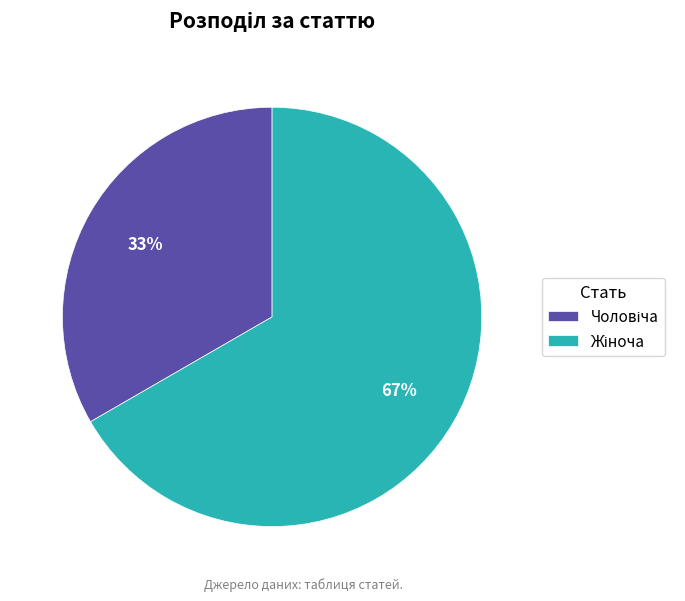

Does any single category account for the majority?

Yes